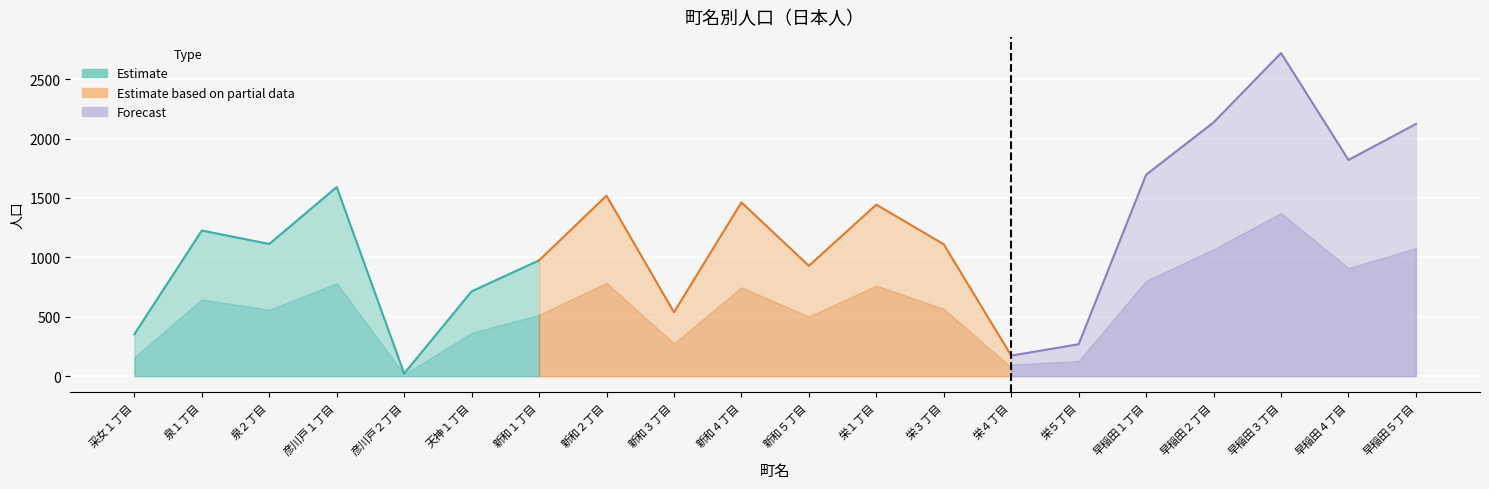

Rank the categories by 計 value from lowest to highest.

彦川戸２丁目, 栄４丁目, 栄５丁目, 采女１丁目, 新和３丁目, 天神１丁目, 新和５丁目, 新和１丁目, 栄３丁目, 泉２丁目, 泉１丁目, 栄１丁目, 新和４丁目, 新和２丁目, 彦川戸１丁目, 早稲田１丁目, 早稲田４丁目, 早稲田５丁目, 早稲田２丁目, 早稲田３丁目